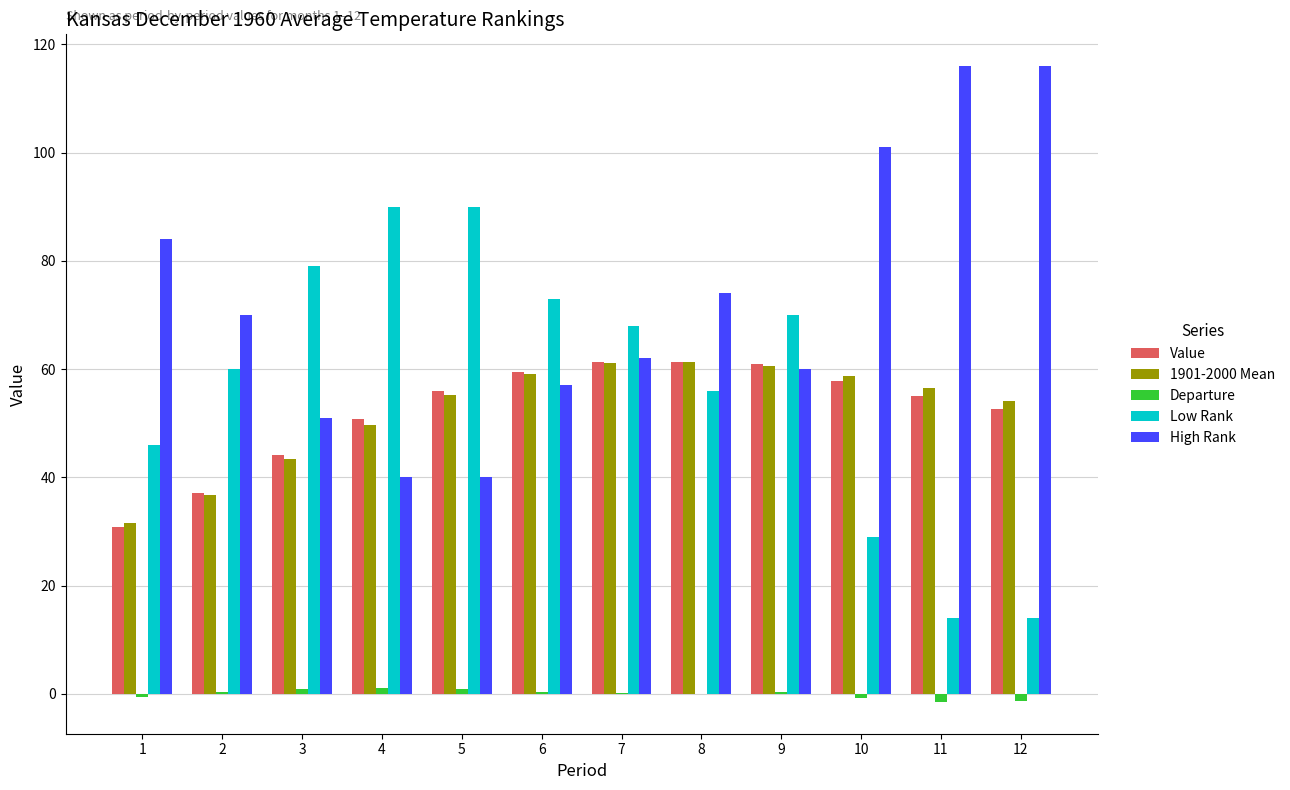

How many groups of bars are there?

12